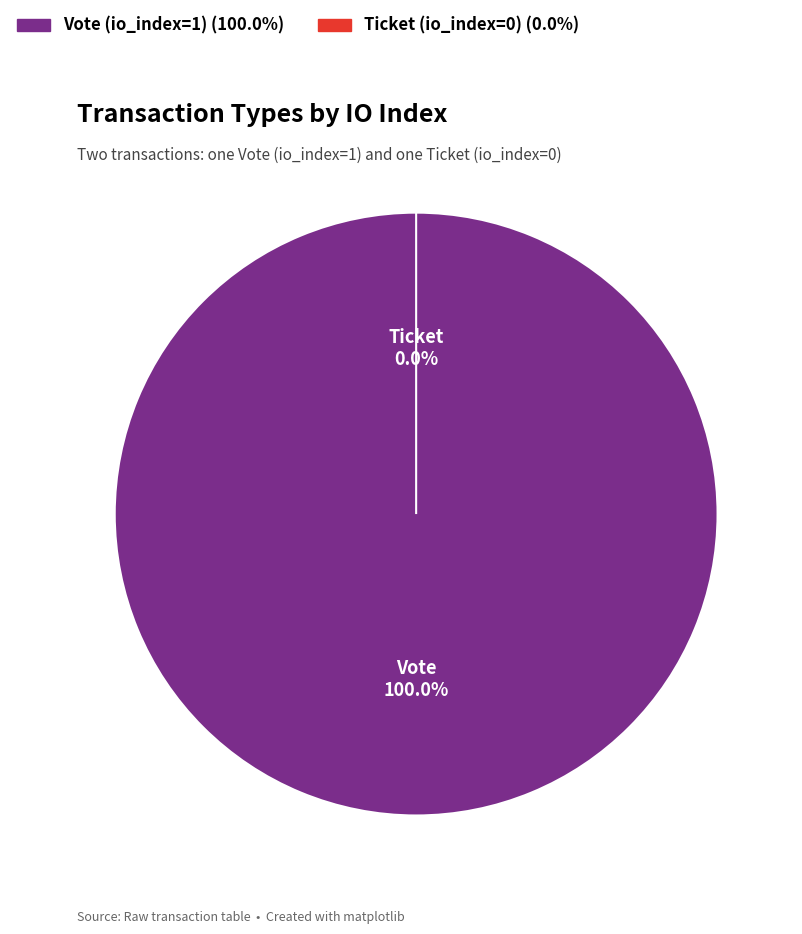

How many slices are in this pie chart?

2